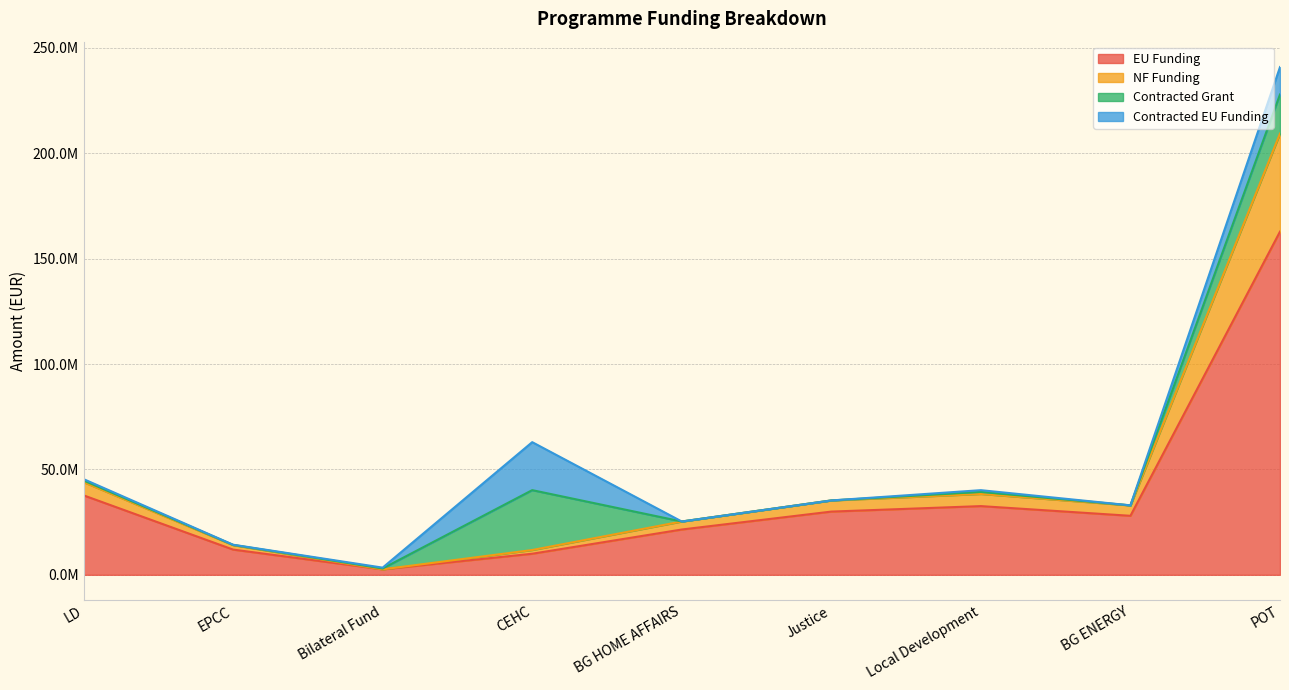

What are all the series names shown in the legend?

EU Funding, NF Funding, Contracted Grant, Contracted EU Funding